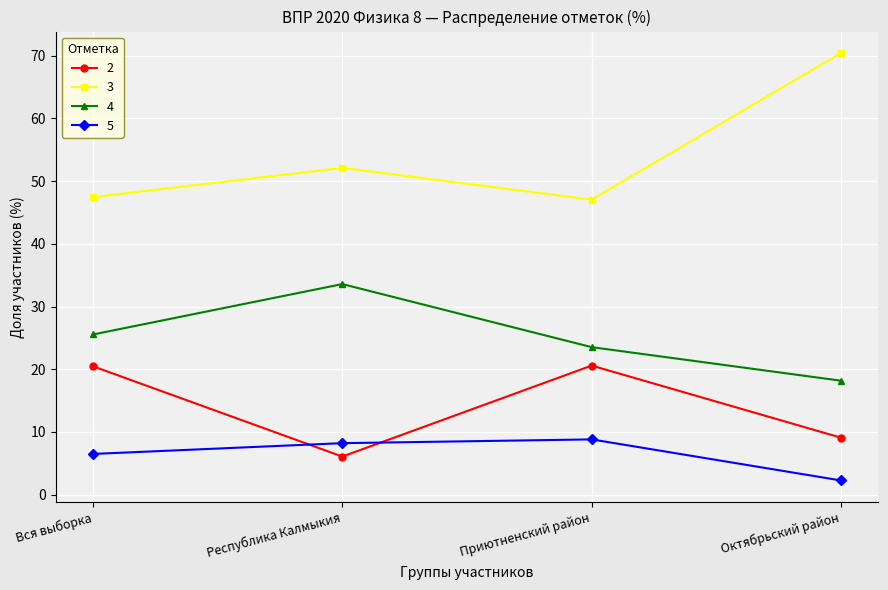

Which category has the highest value across all series?

Октябрьский район